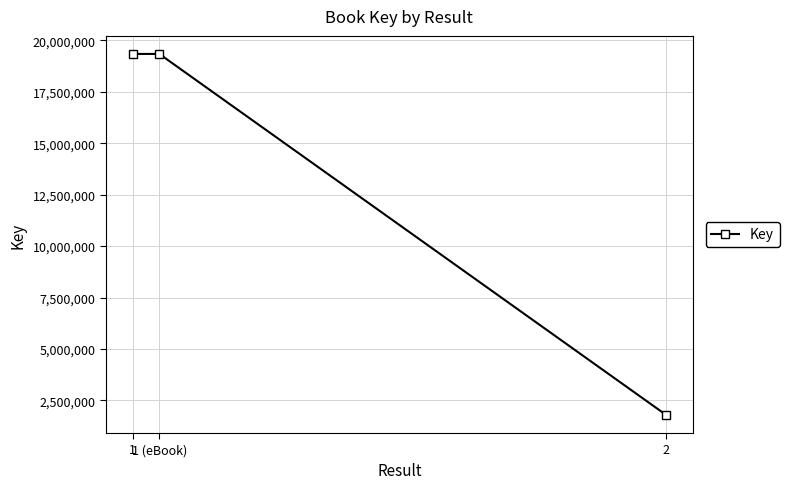

Between 1 (eBook) and 2, which is larger?

1 (eBook)